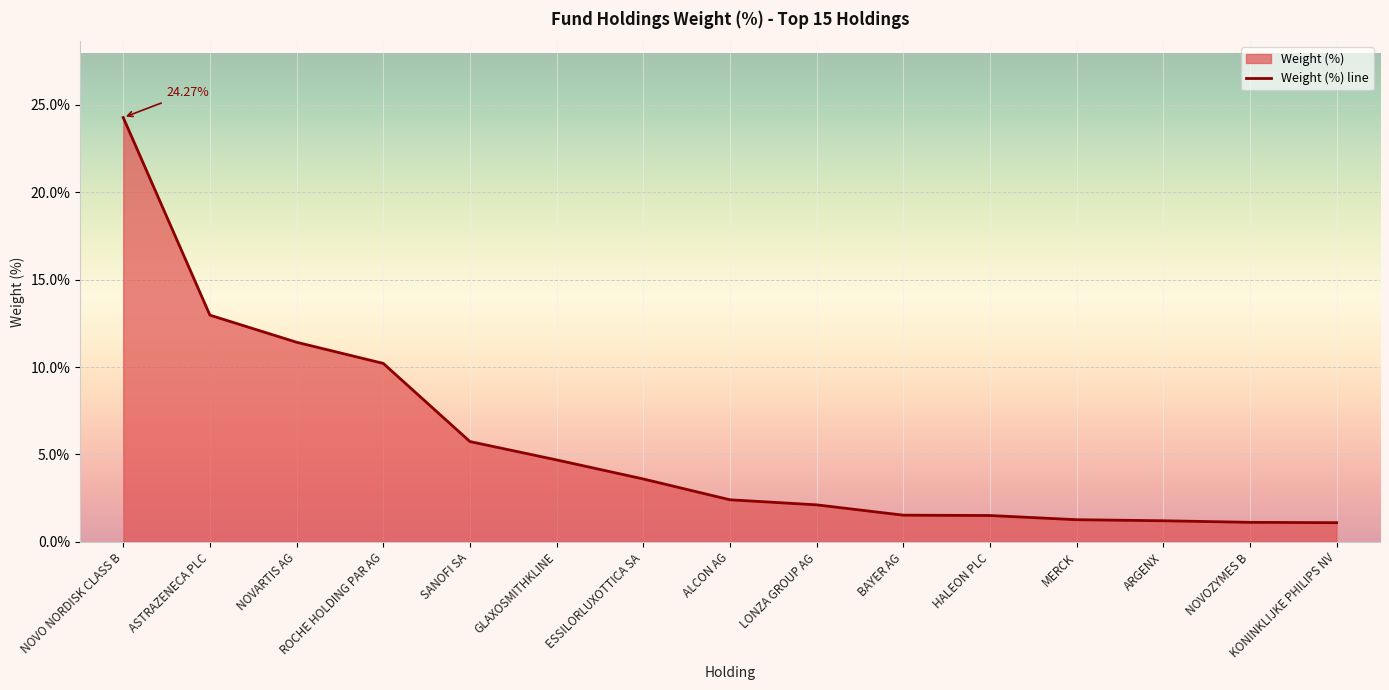

List the labels in order of value, smallest first.

KONINKLIJKE PHILIPS NV, NOVOZYMES B, ARGENX, MERCK, HALEON PLC, BAYER AG, LONZA GROUP AG, ALCON AG, ESSILORLUXOTTICA SA, GLAXOSMITHKLINE, SANOFI SA, ROCHE HOLDING PAR AG, NOVARTIS AG, ASTRAZENECA PLC, NOVO NORDISK CLASS B